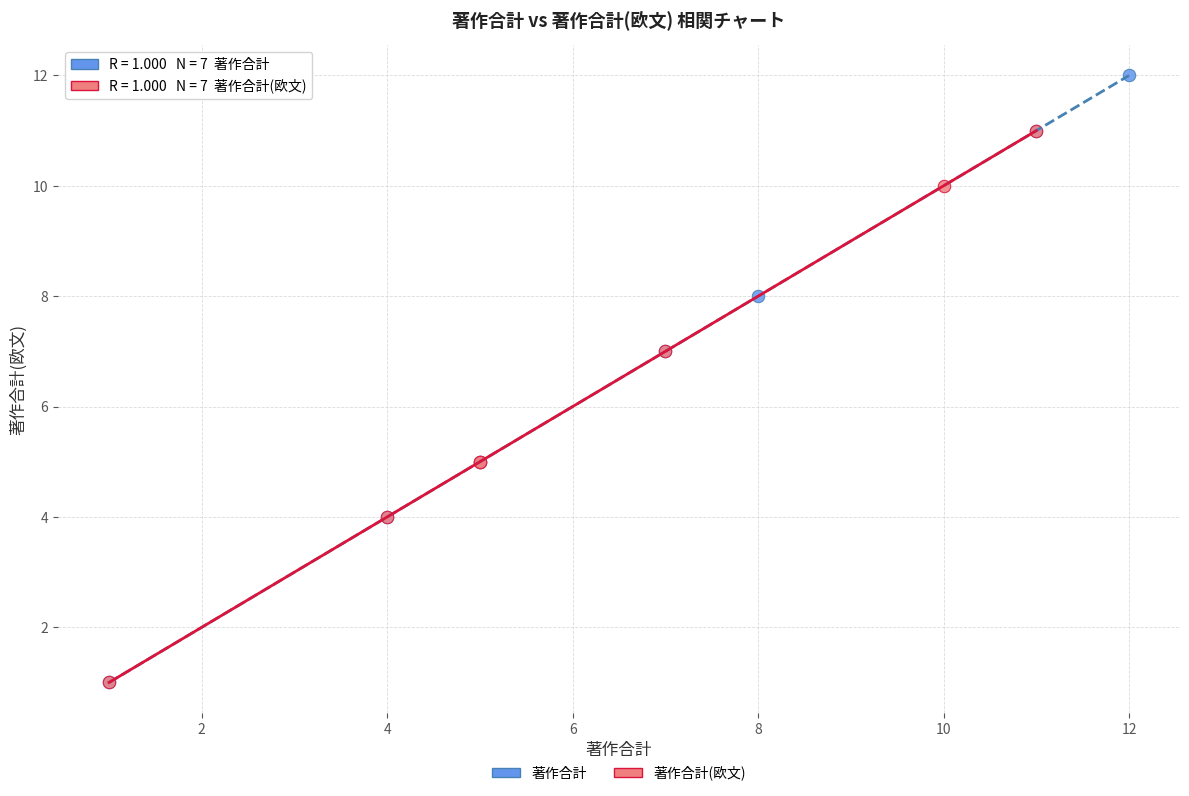

What are all the series names shown in the legend?

著作合計, 著作合計(欧文)